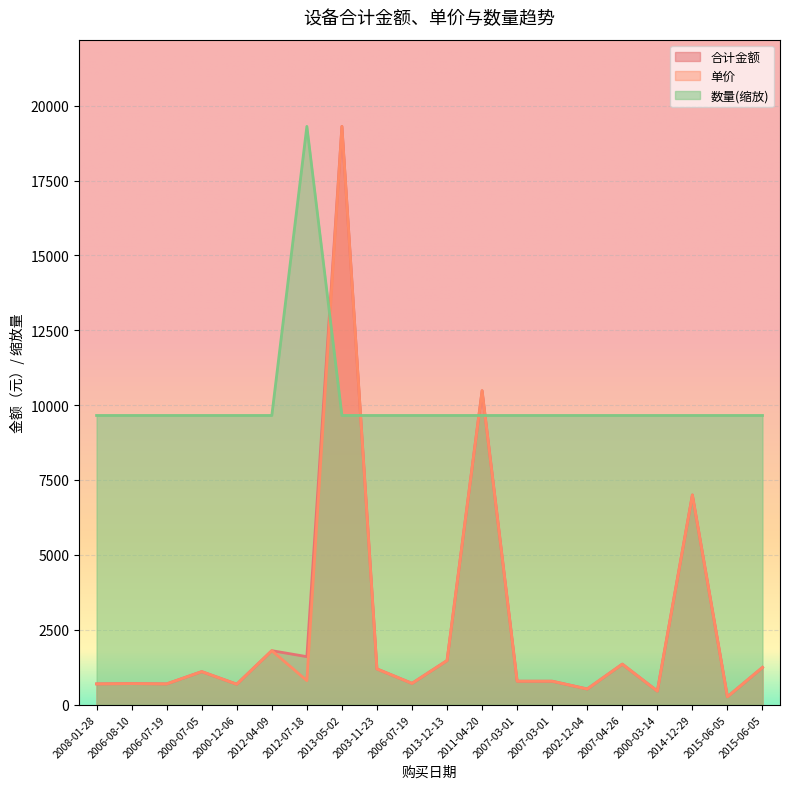

What are all the series names shown in the legend?

合计金额, 单价, 数量(缩放)